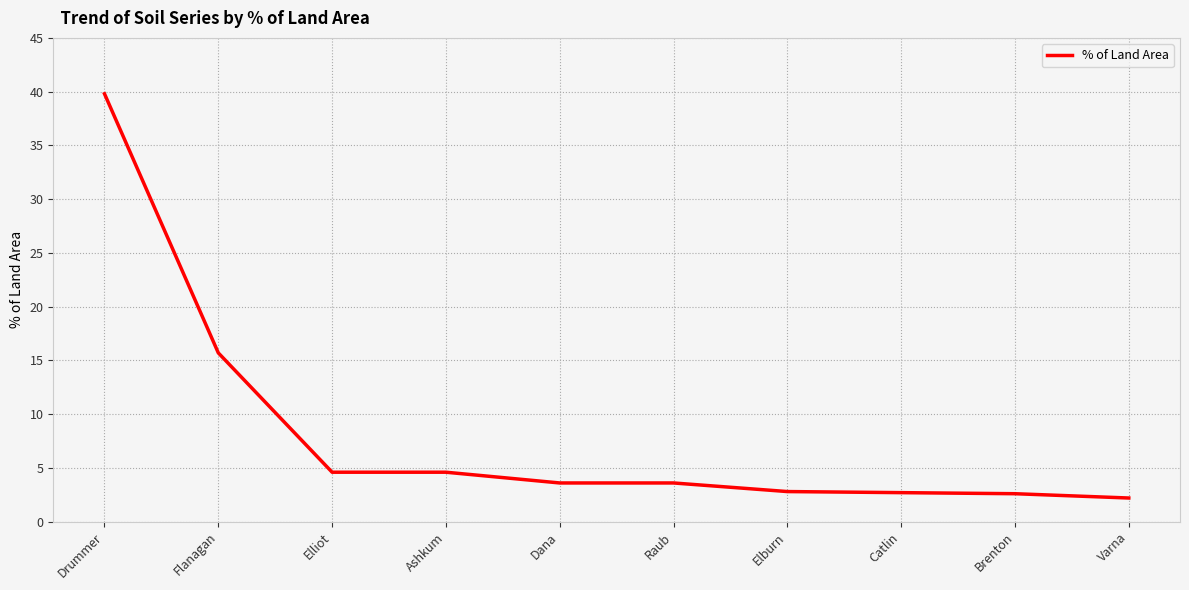

What position from the left is Elburn?

7